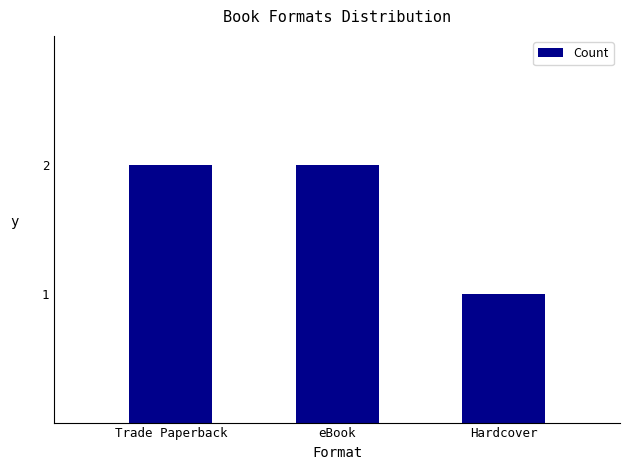

What is the difference between the values at Hardcover and eBook?

1